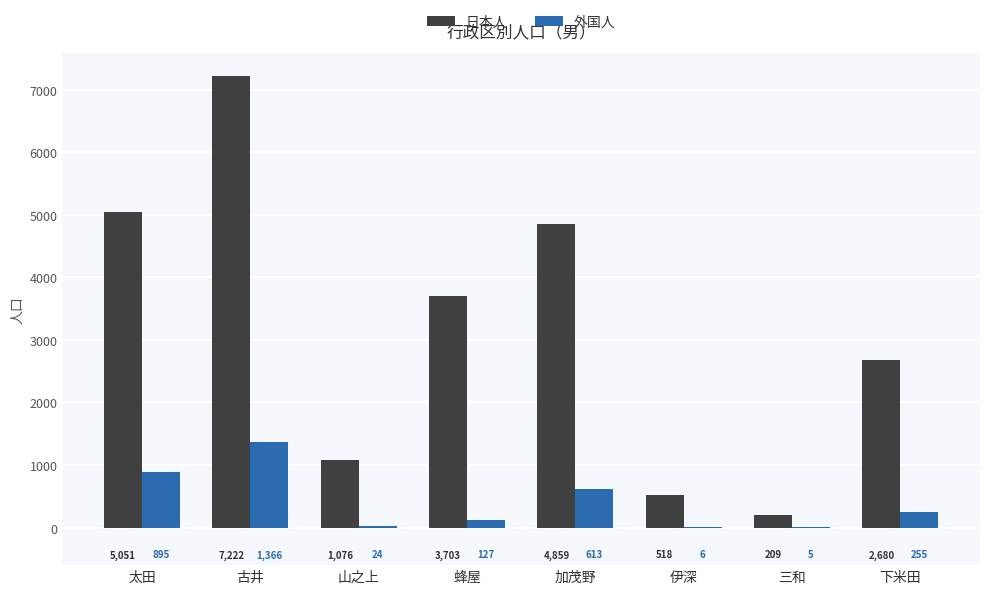

How many groups of bars are there?

8